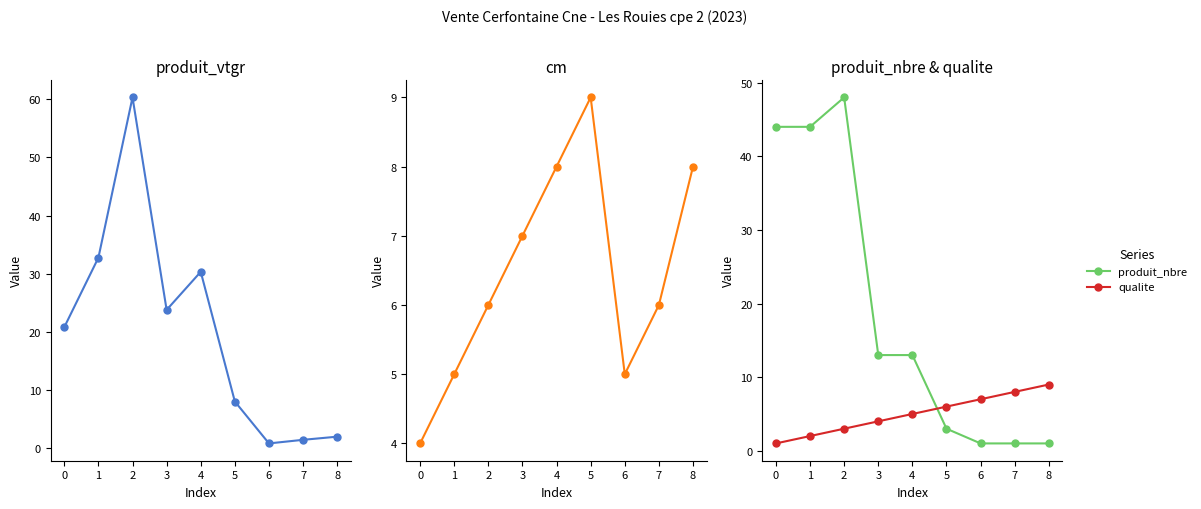

In produit_nbre, how many points are higher than both neighbors (excluding endpoints)?

1